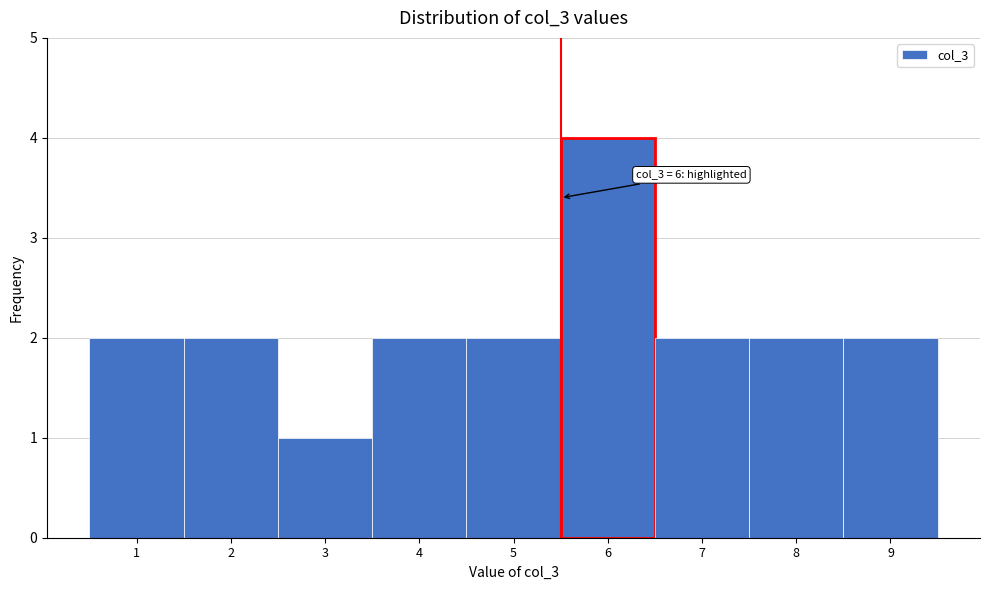

Reading right to left, what are all the values shown in this chart?

2	2	2	4	2	2	1	2	2